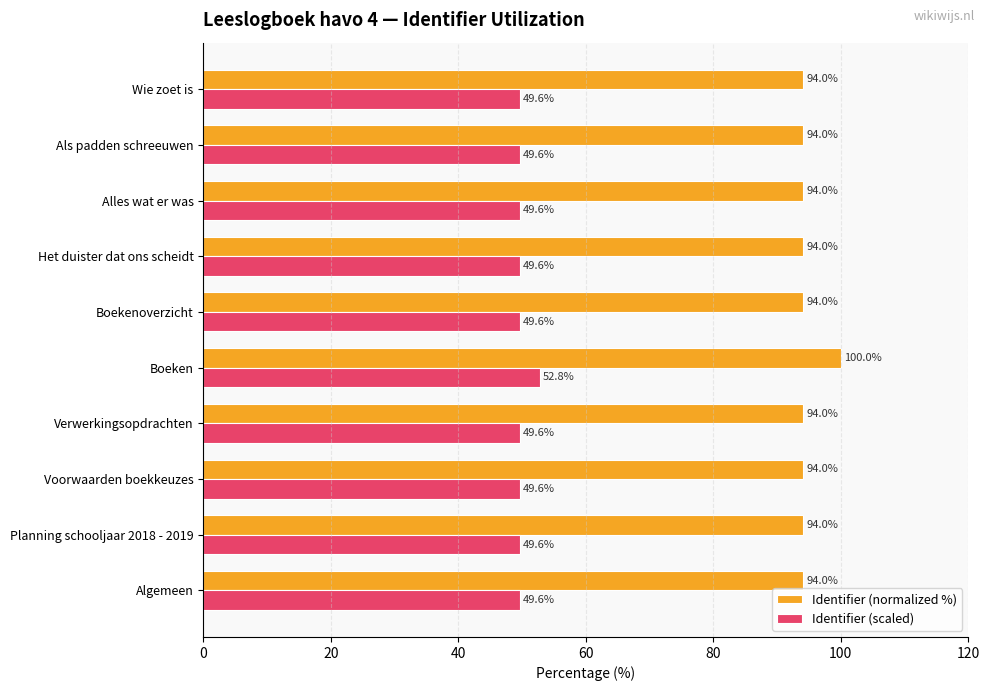

Count the number of categories in the chart.

10